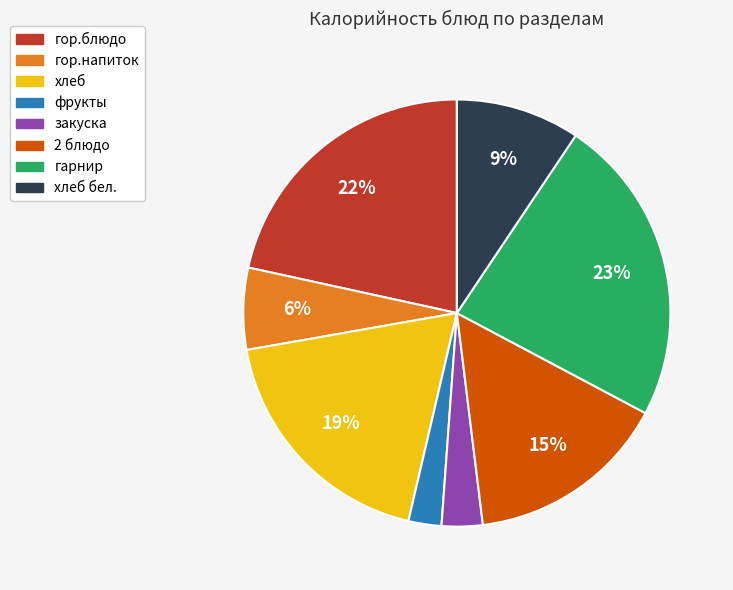

Does гор.блюдо represent more than half of the total?

No